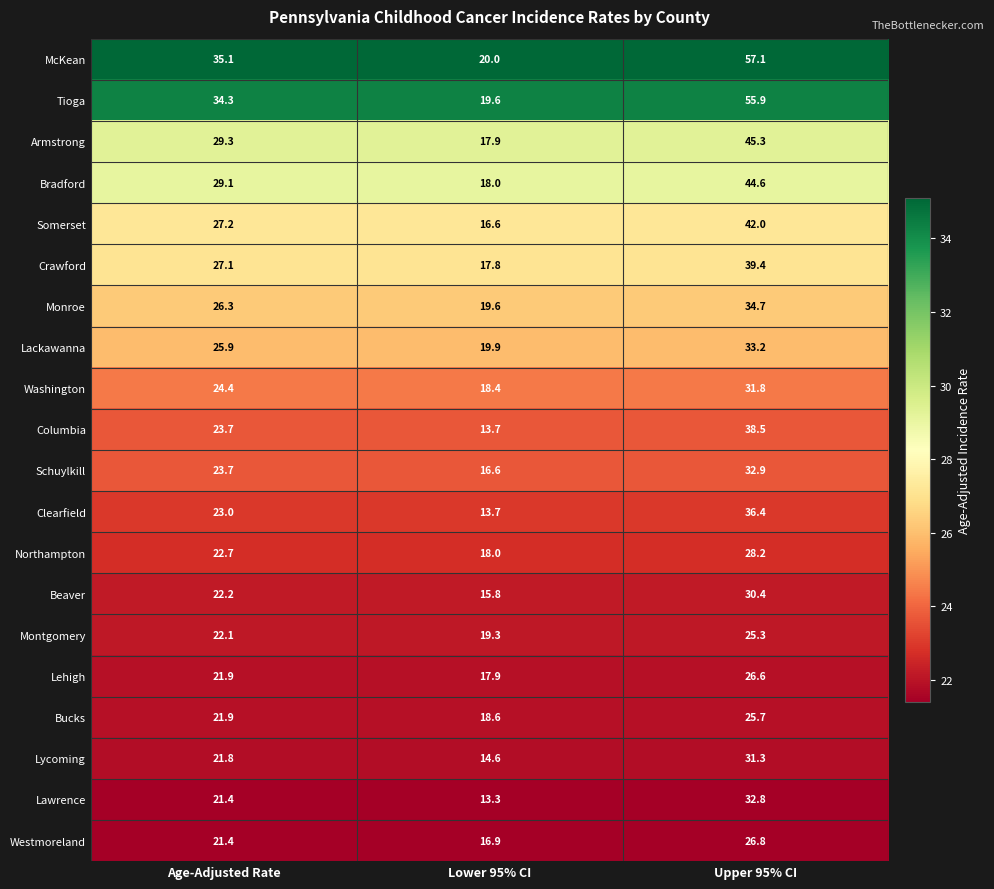

Between Age-Adjusted Rate and Upper 95% CI, which series saw the biggest shift?

McKean